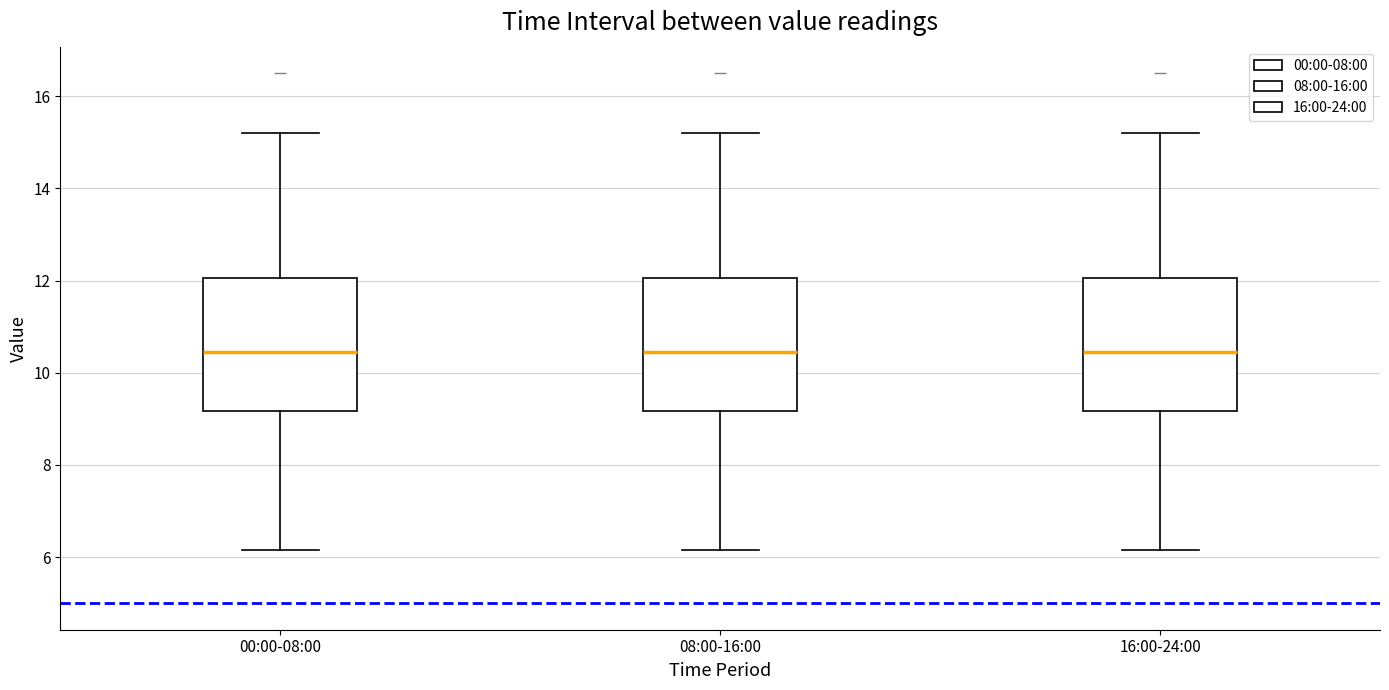

Reading left to right, transcribe this box plot: for each box, give where its median line is, the range the box spans, and where its two whiskers end, as read against the y-axis. The values are not printed on the chart, so give them approximately, as read against the axis.

00:00-08:00: median 10.4, box 9.2 to 12.0, whiskers 6.2 to 15.2
08:00-16:00: median 10.4, box 9.2 to 12.0, whiskers 6.2 to 15.2
16:00-24:00: median 10.4, box 9.2 to 12.0, whiskers 6.2 to 15.2